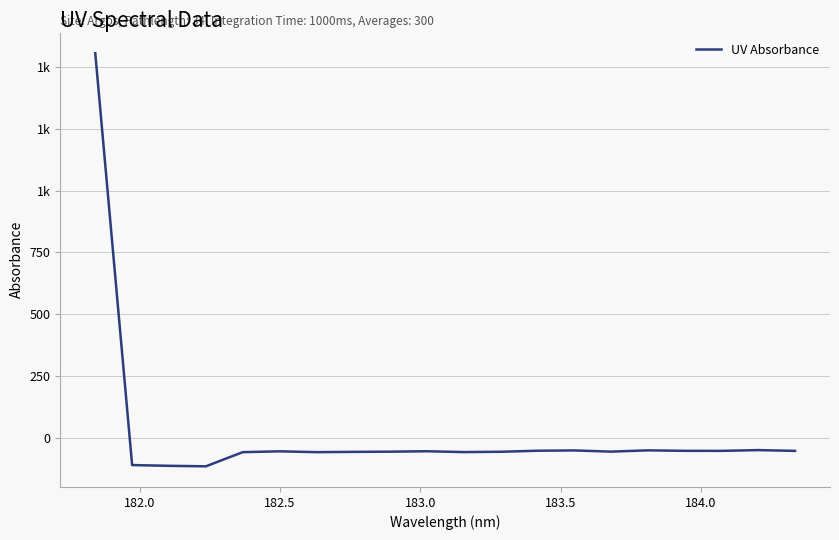

Does the chart display data point markers on the line(s)?

No